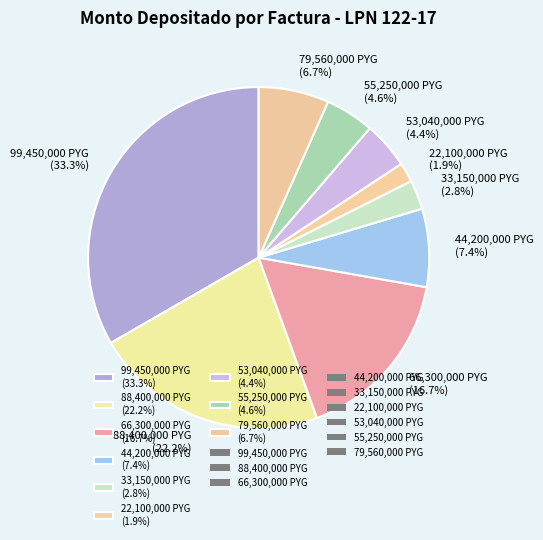

Is there any slice that represents more than half of the pie?

No